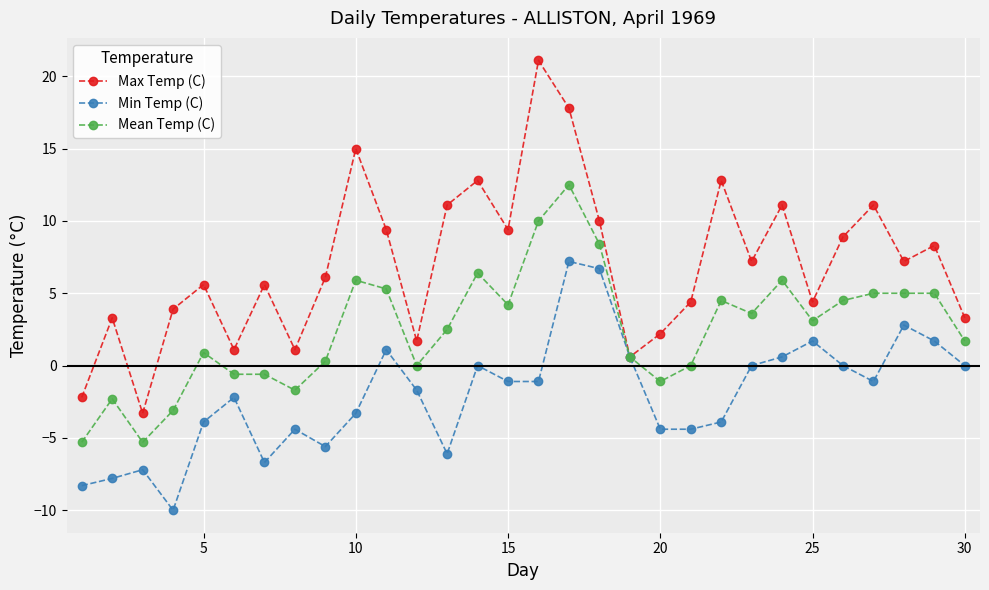

List the series in order of their peak value, highest first.

Max Temp (C), Mean Temp (C), Min Temp (C)